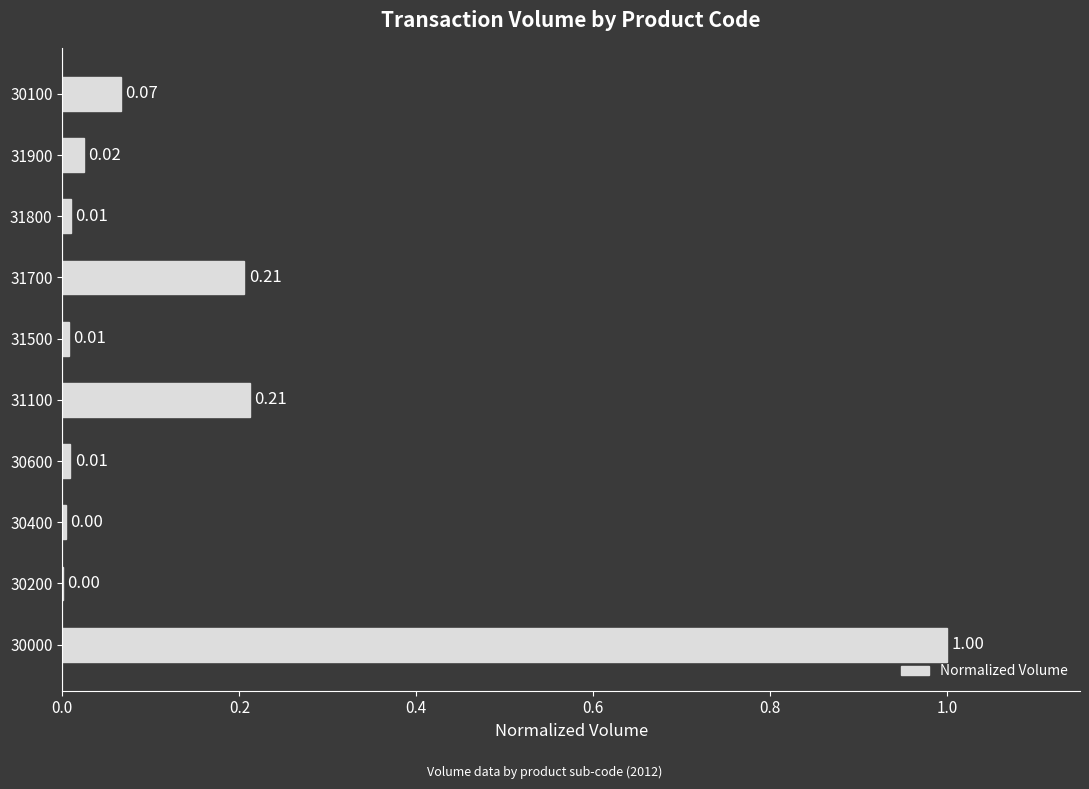

What is the sum of all values?

1.5